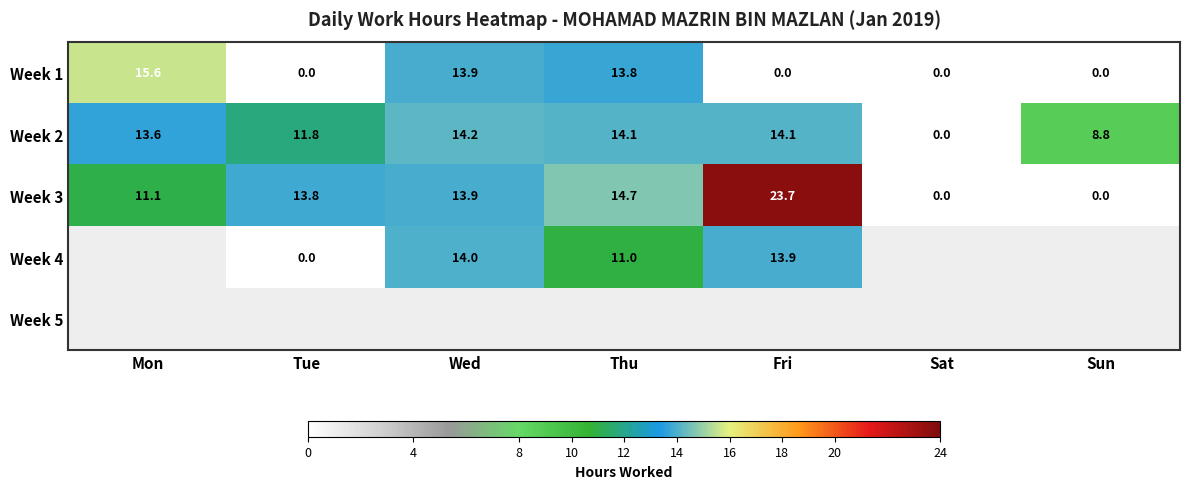

Which label corresponds to the smallest value in the chart?

Tue